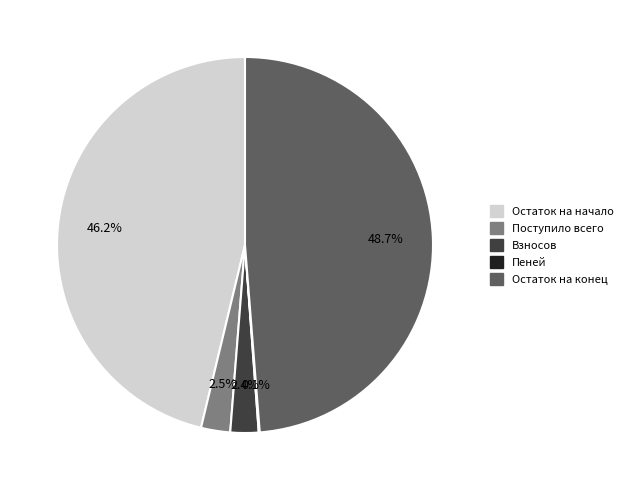

Do Остаток на конец and Взносов together represent more than half of the pie?

Yes